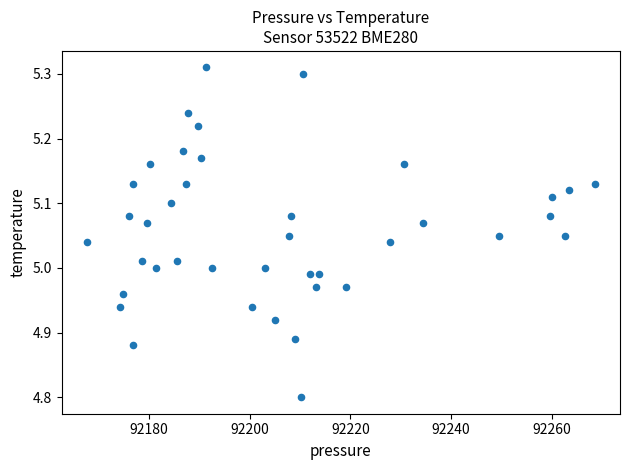

What is the range of Y values (max minus min)?

0.5